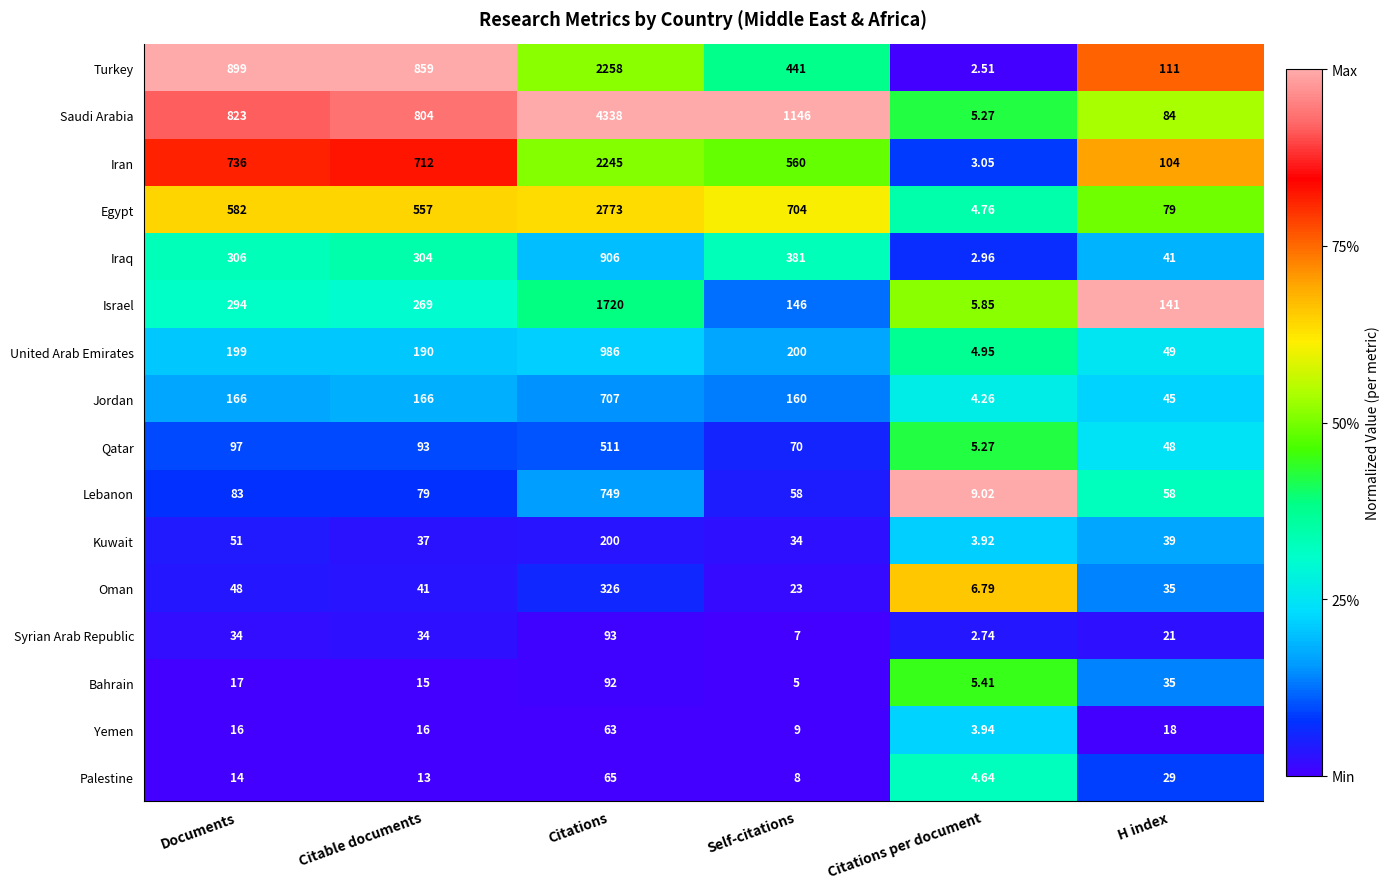

List the labels in order of Egypt value, smallest first.

Citations per document, H index, Citable documents, Documents, Self-citations, Citations